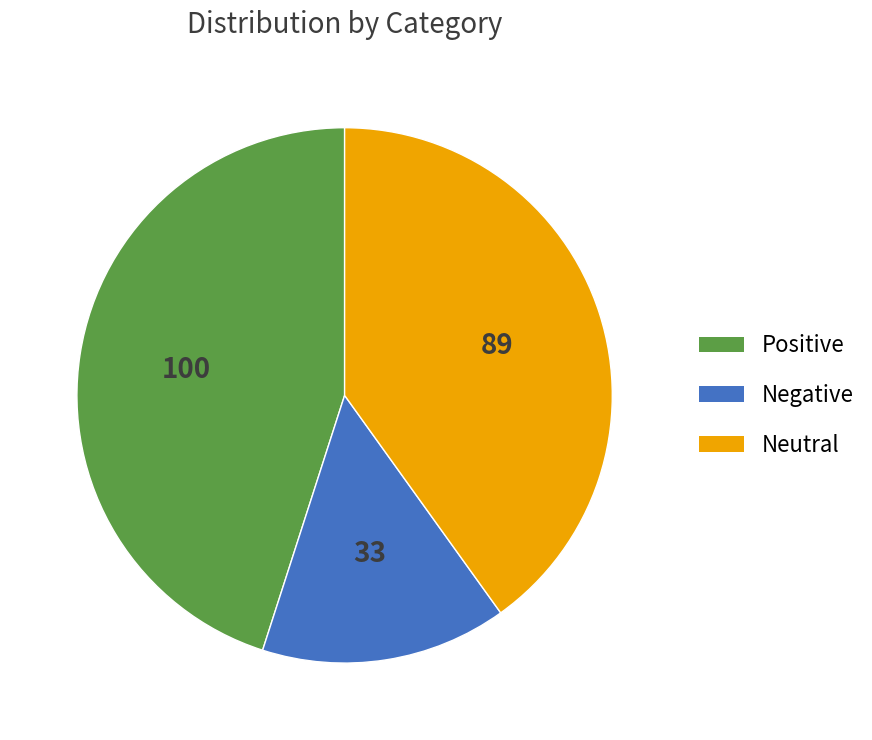

Does any single category account for the majority?

No